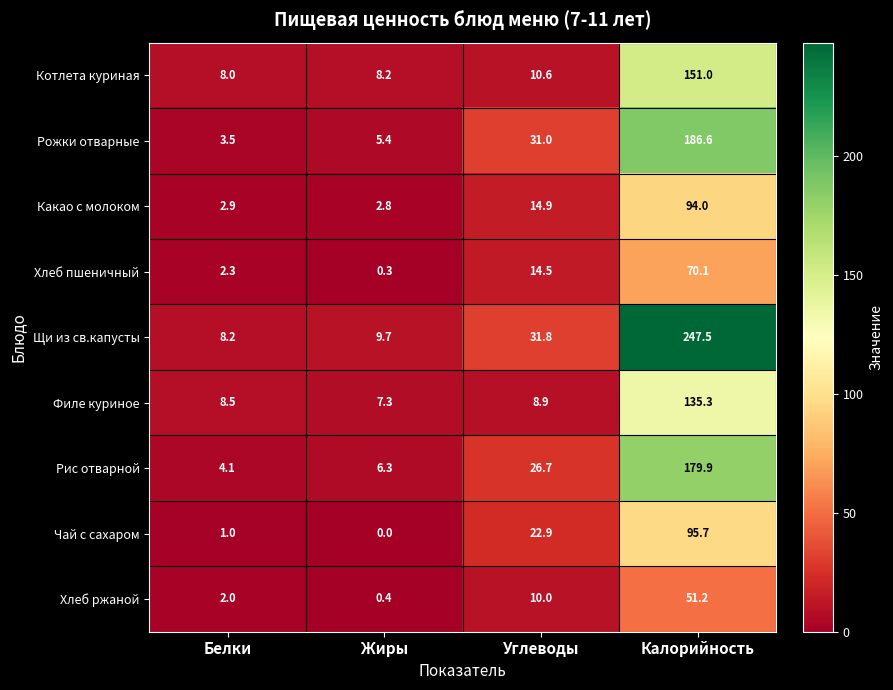

List the series in order of their peak value, highest first.

Щи из св.капусты, Рожки отварные, Рис отварной, Котлета куриная, Филе куриное, Чай с сахаром, Какао с молоком, Хлеб пшеничный, Хлеб ржаной